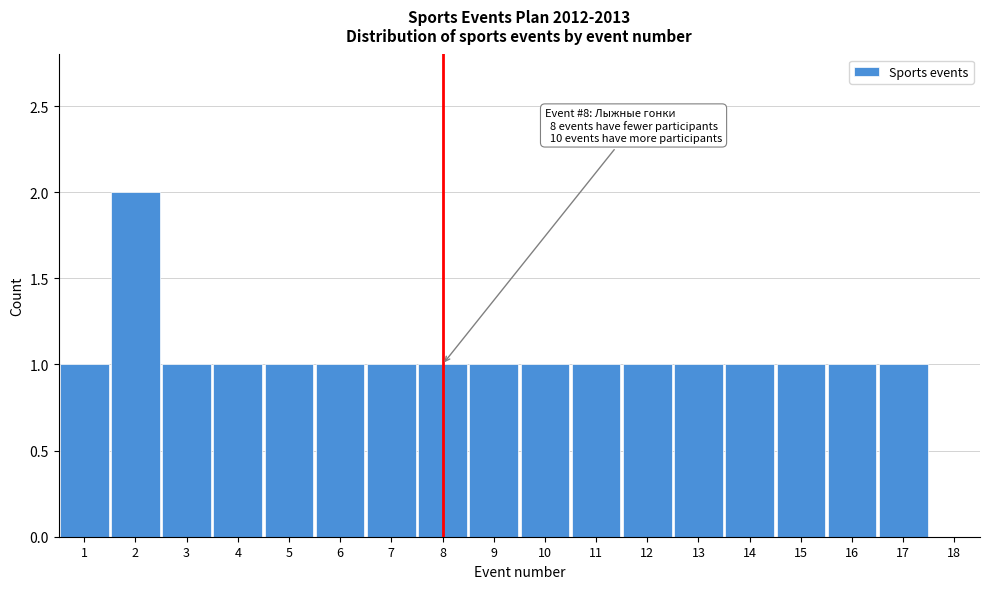

Which range on the x-axis has the tallest bar?

1.5 to 2.5